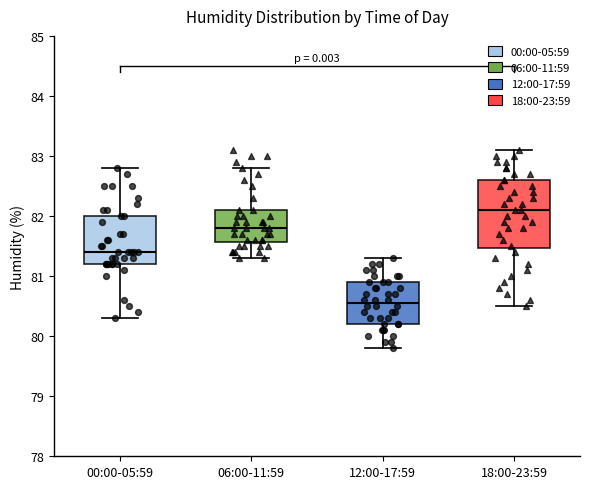

Reading left to right, transcribe this box plot: for each box, give where its median line is, the range the box spans, and where its two whiskers end, as read against the y-axis. The values are not printed on the chart, so give them approximately, as read against the axis.

00:00-05:59: median 81.4, box 81.2 to 82.0, whiskers 80.3 to 82.8
06:00-11:59: median 81.8, box 81.6 to 82.1, whiskers 81.3 to 82.8
12:00-17:59: median 80.6, box 80.2 to 80.9, whiskers 79.8 to 81.3
18:00-23:59: median 82.1, box 81.5 to 82.6, whiskers 80.5 to 83.1